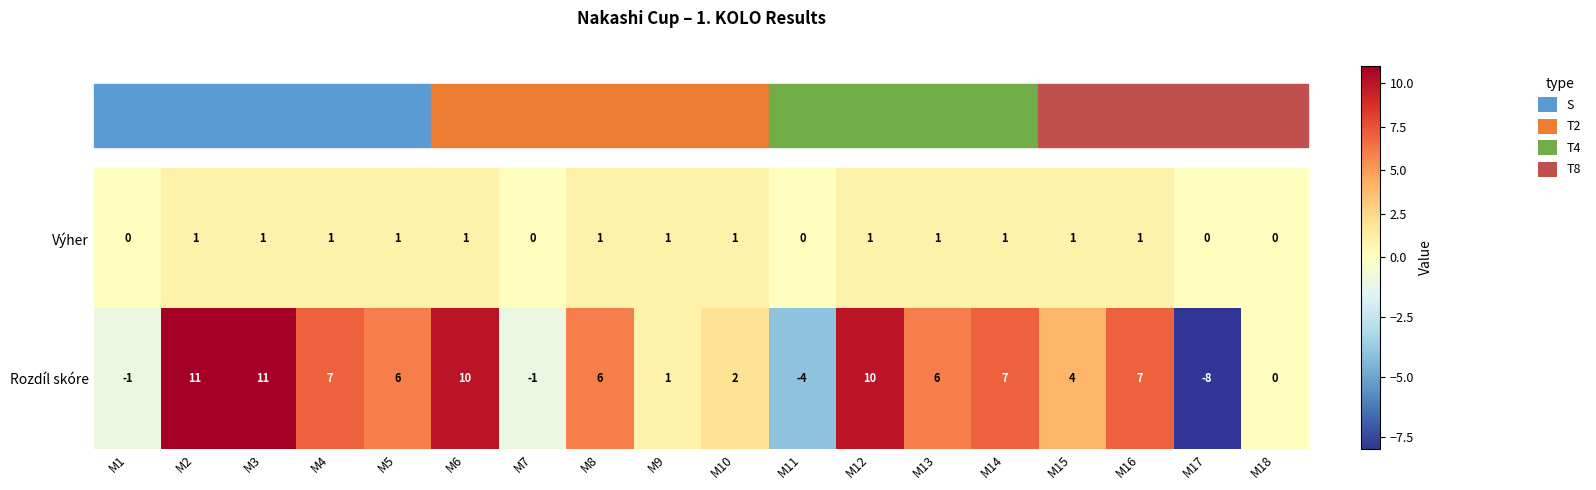

Is the value of Výher at M17 greater than the value of Rozdíl skóre at M9?

No